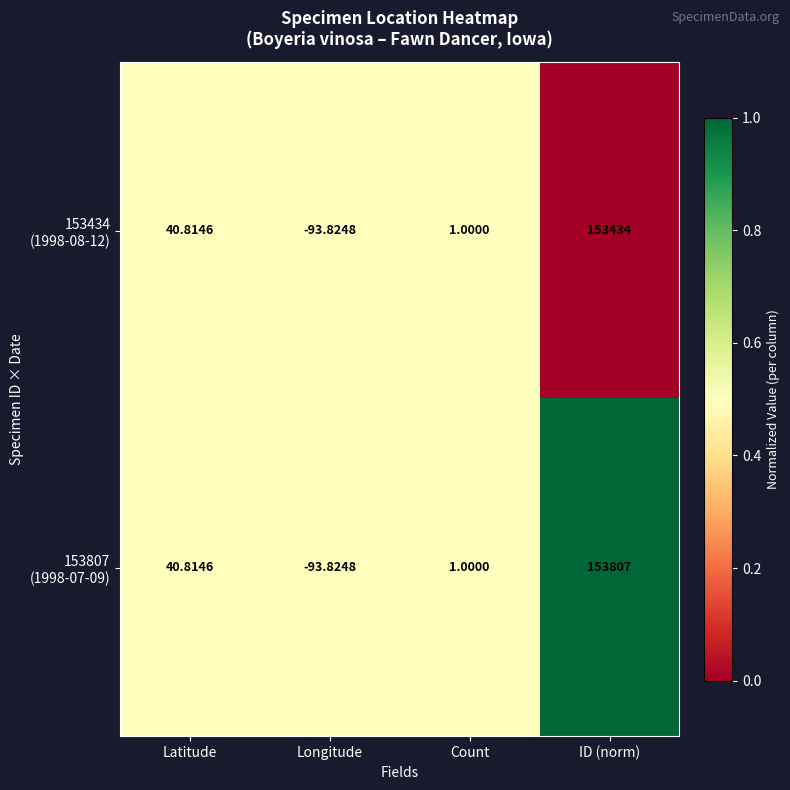

Which label corresponds to the largest value in the chart?

ID (norm)